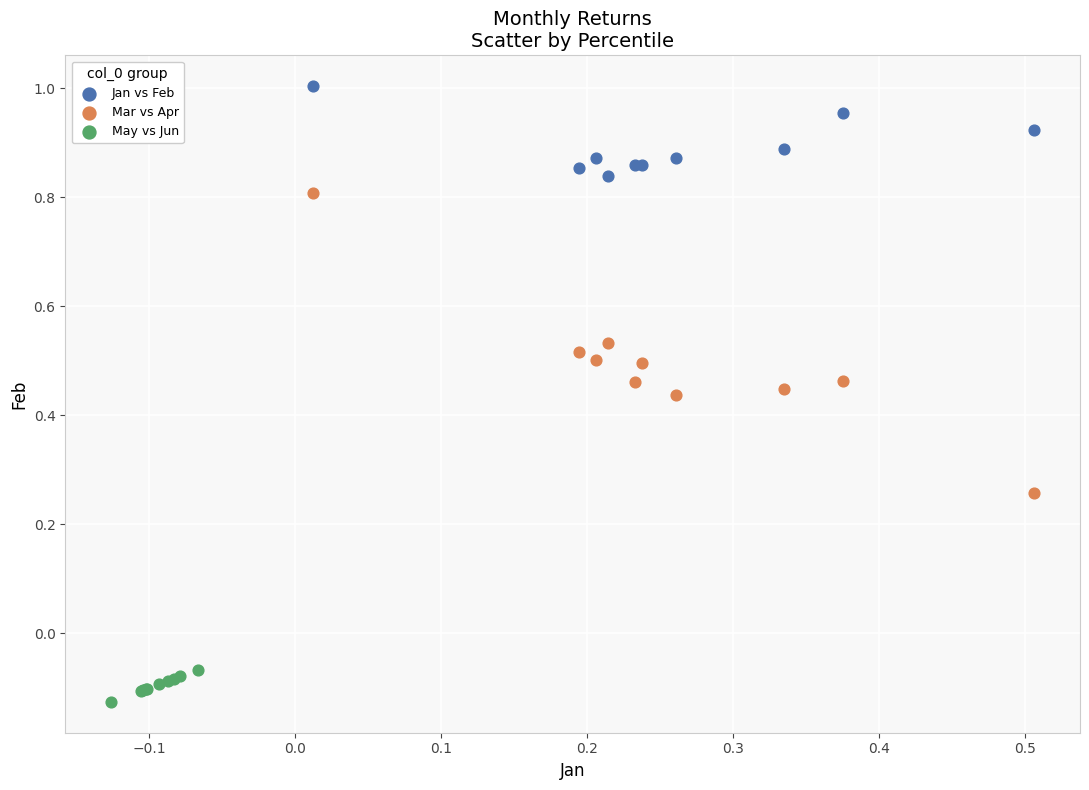

Which series has the largest Y range (max minus min)?

Mar vs Apr